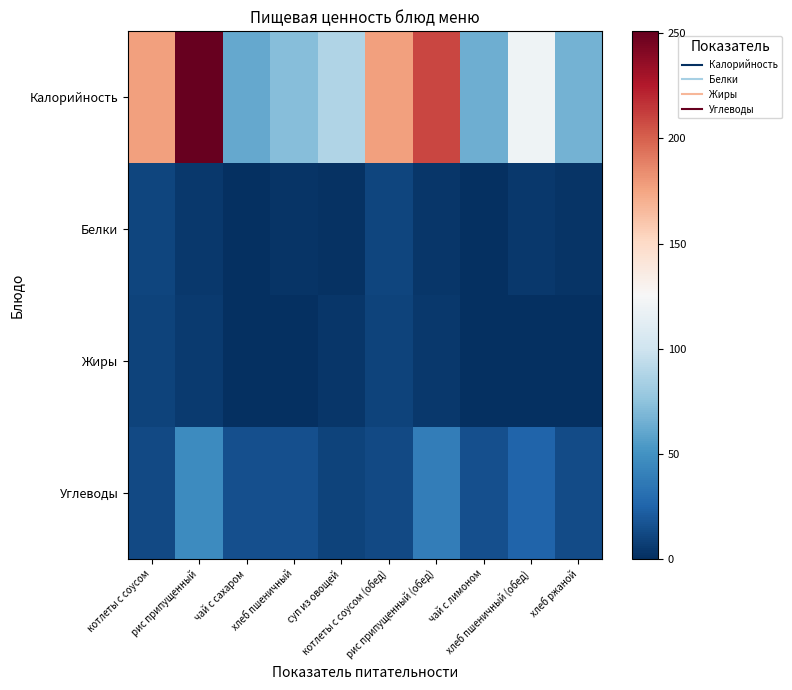

Reading right to left, what are all the values shown in this chart?

Калорийность: хлеб ржаной=66.0	хлеб пшеничный (обед)=120.0	чай с лимоном=64.0	рис припущенный (обед)=209.0	котлеты с соусом (обед)=177.0	суп из овощей=88.0	хлеб пшеничный=72.0	чай с сахаром=61.0	рис припущенный=251.0	котлеты с соусом=177.0
Белки: хлеб ржаной=2.4	хлеб пшеничный (обед)=4.0	чай с лимоном=0.0	рис припущенный (обед)=3.7	котлеты с соусом (обед)=10.0	суп из овощей=1.7	хлеб пшеничный=2.4	чай с сахаром=0.0	рис припущенный=4.5	котлеты с соусом=10.2
Жиры: хлеб ржаной=0.0	хлеб пшеничный (обед)=0.0	чай с лимоном=0.0	рис припущенный (обед)=4.3	котлеты с соусом (обед)=9.5	суп из овощей=3.6	хлеб пшеничный=0.0	чай с сахаром=0.0	рис припущенный=5.2	котлеты с соусом=9.5
Углеводы: хлеб ржаной=13.5	хлеб пшеничный (обед)=25.0	чай с лимоном=15.2	рис припущенный (обед)=38.7	котлеты с соусом (обед)=11.9	суп из овощей=9.2	хлеб пшеничный=15.0	чай с сахаром=15.0	рис припущенный=46.7	котлеты с соусом=11.9